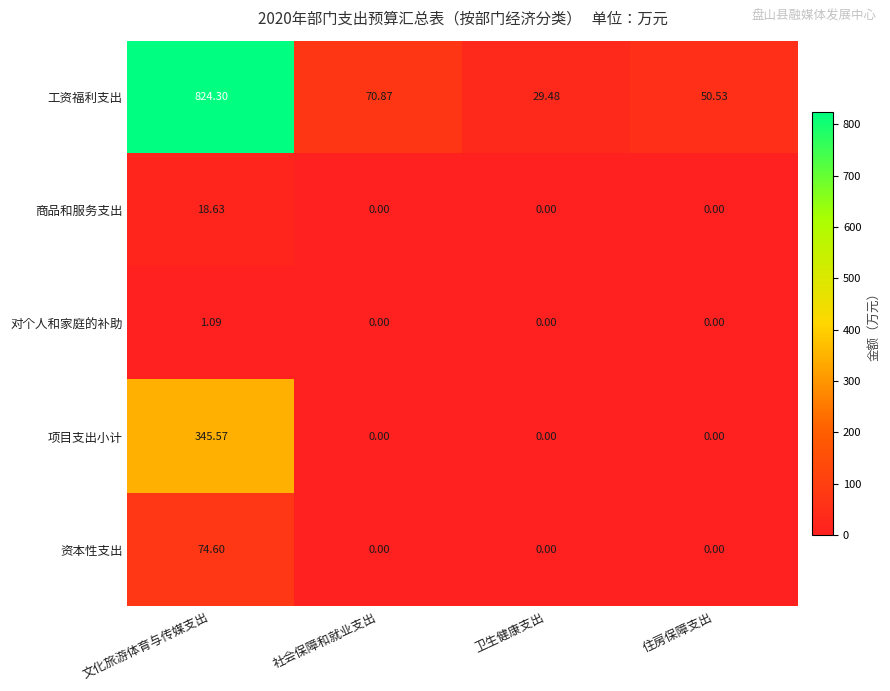

Which series has the widest spread of values?

工资福利支出